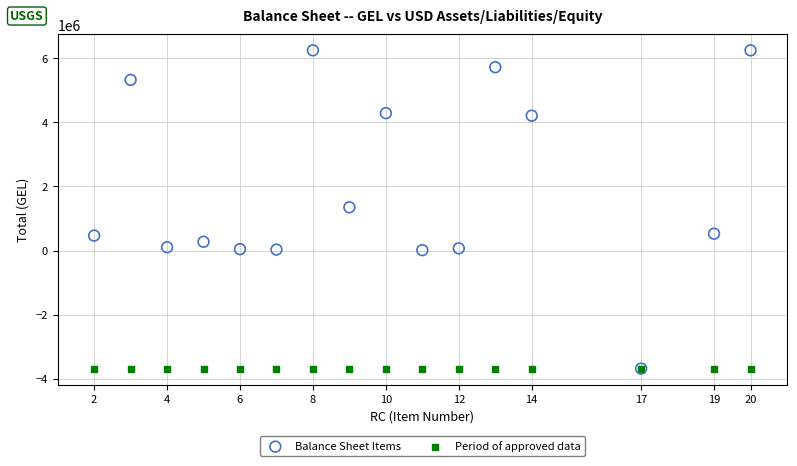

What are all the series names shown in the legend?

Balance Sheet Items, Period of approved data